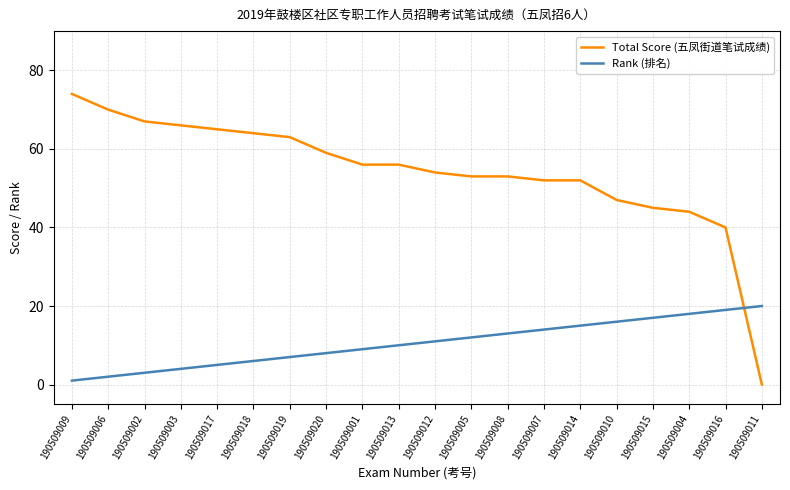

List the series in order of their peak value, lowest first.

Rank (排名), Total Score (五凤街道笔试成绩)